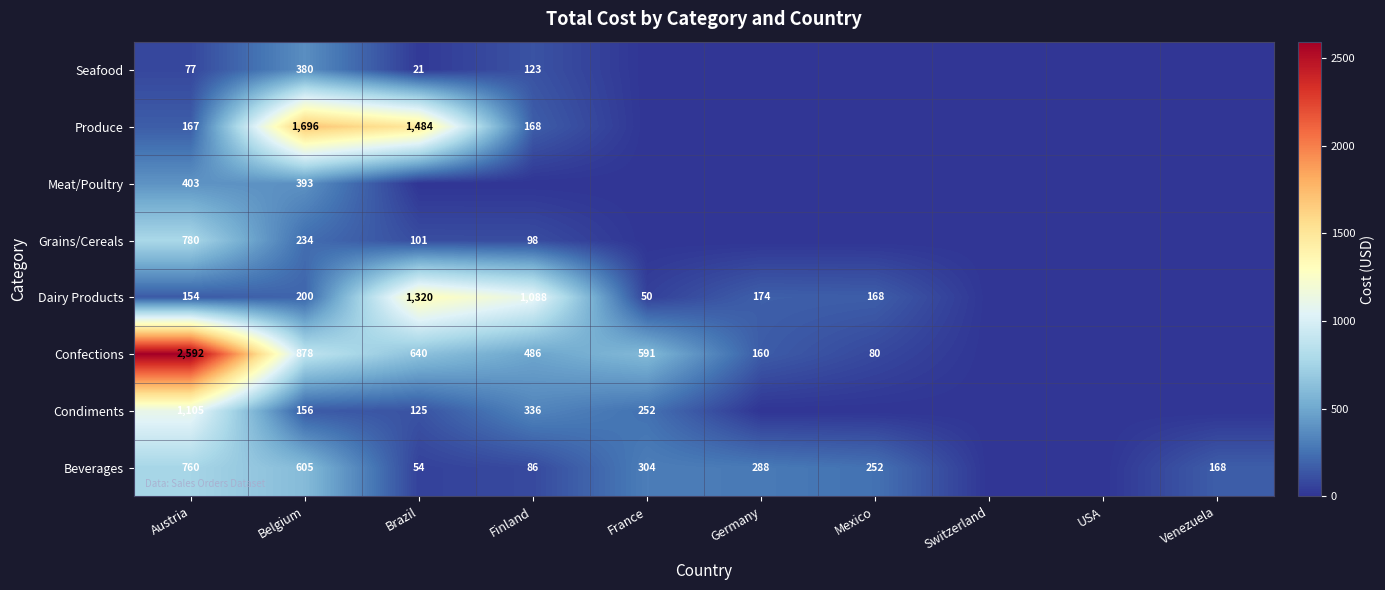

True or false: Produce has a value of 167 at Austria.

True